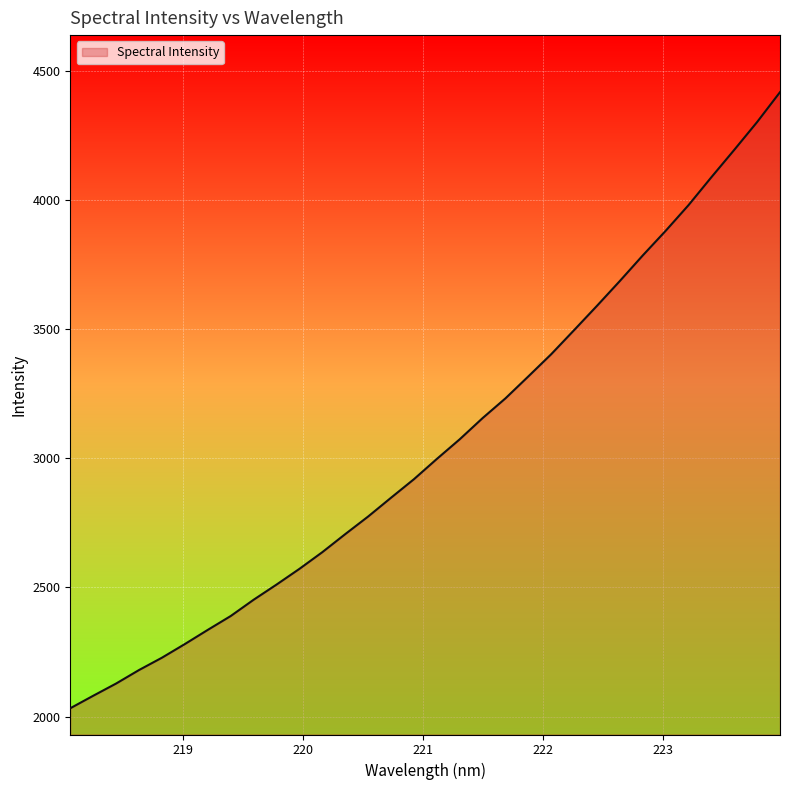

What is the smallest value displayed?

2032.0